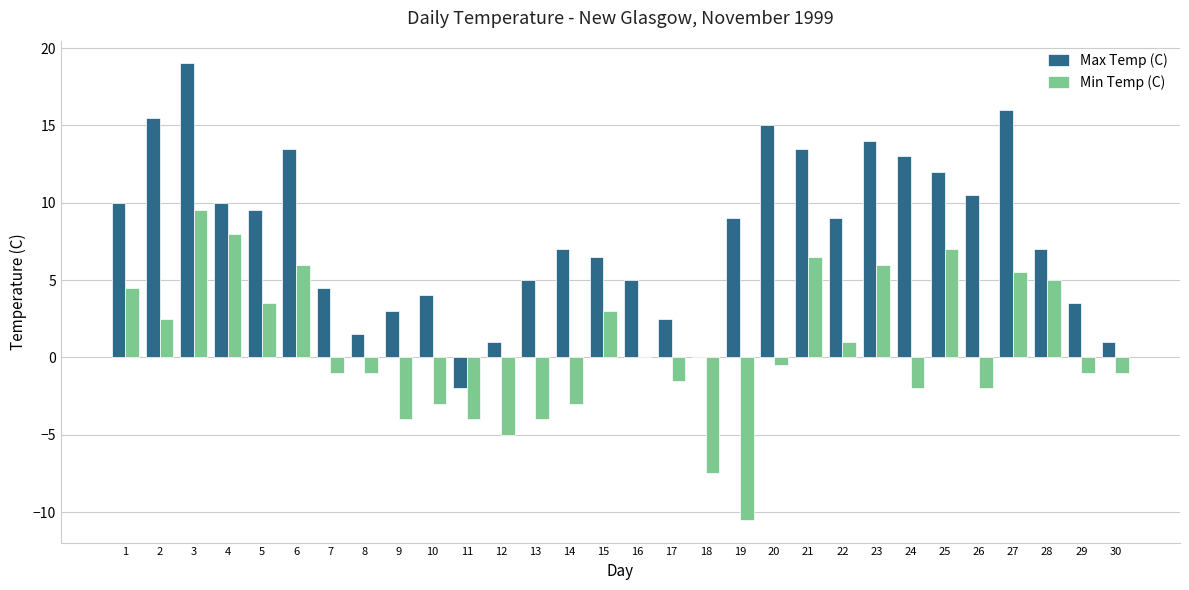

What is the sum of all Max Temp (C) values?

239.0